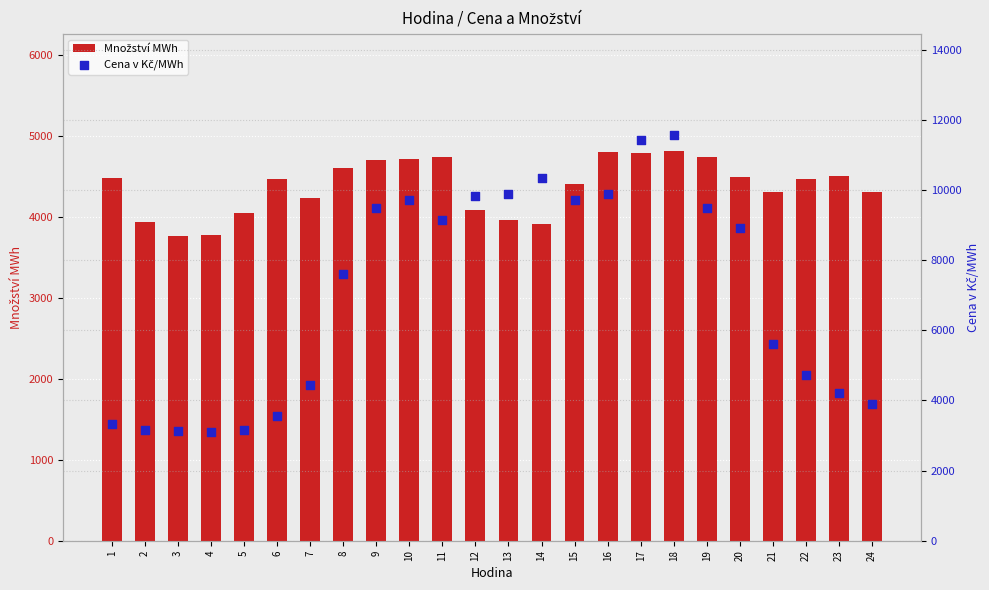

What are all the series names shown in the legend?

Množství MWh, Cena v Kč/MWh